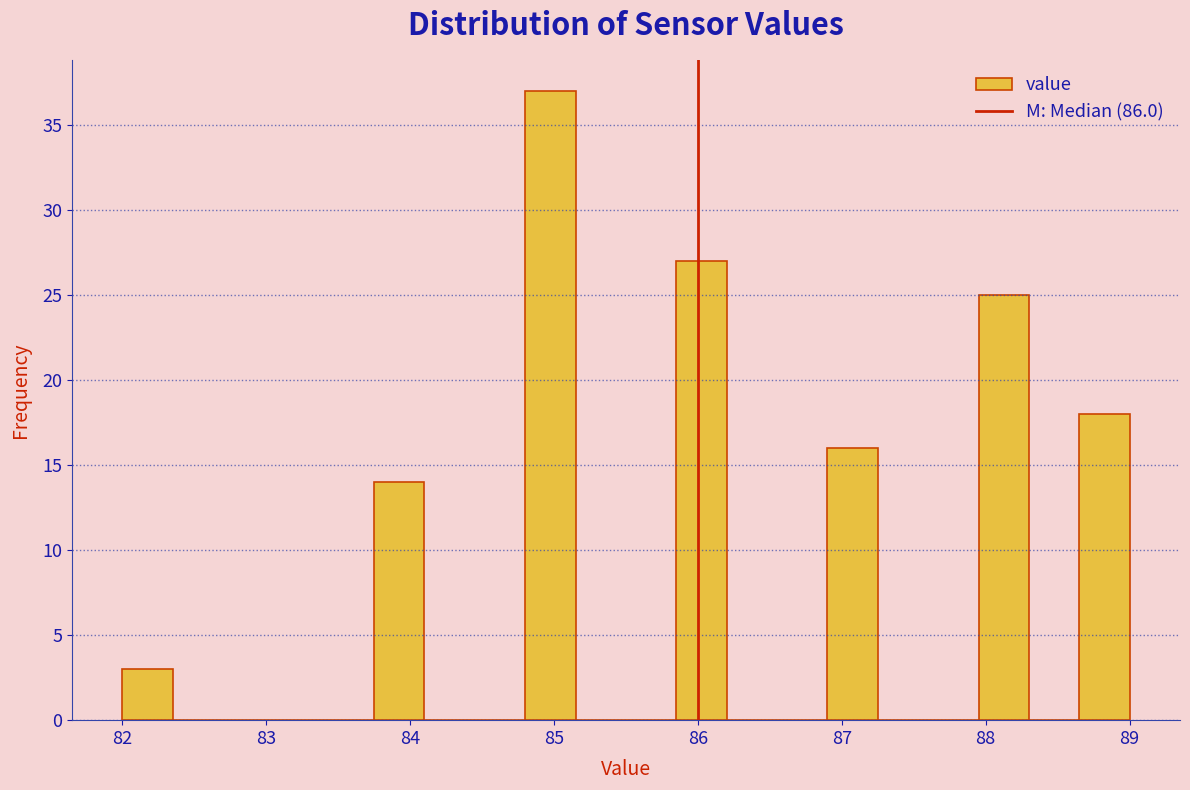

Around what value on the x-axis is the tallest bar? Give the approximate position of its centre, as read against the axis.

85.0